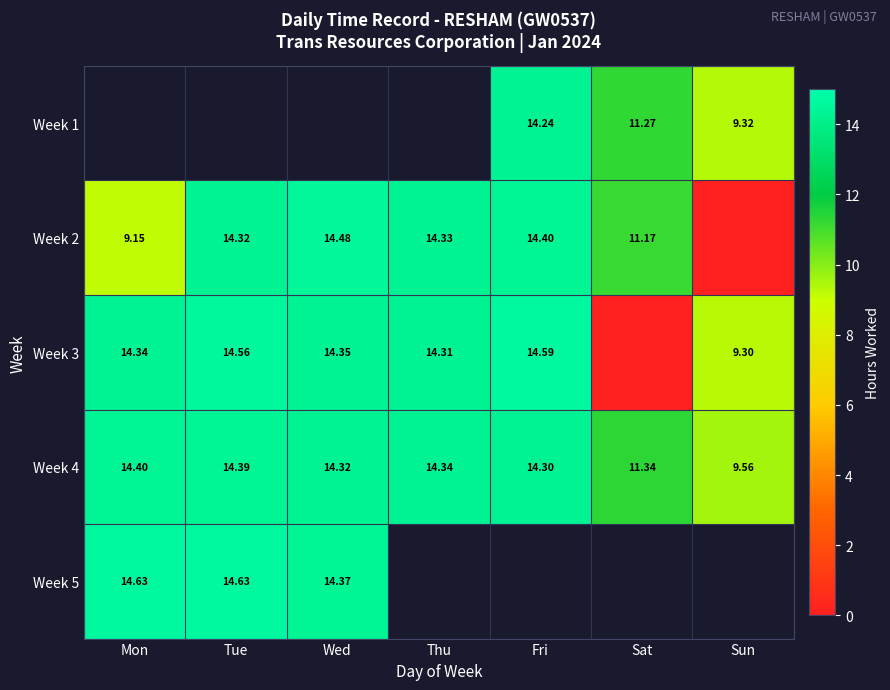

Where is Week 4 nearest to the value 11?

Sat